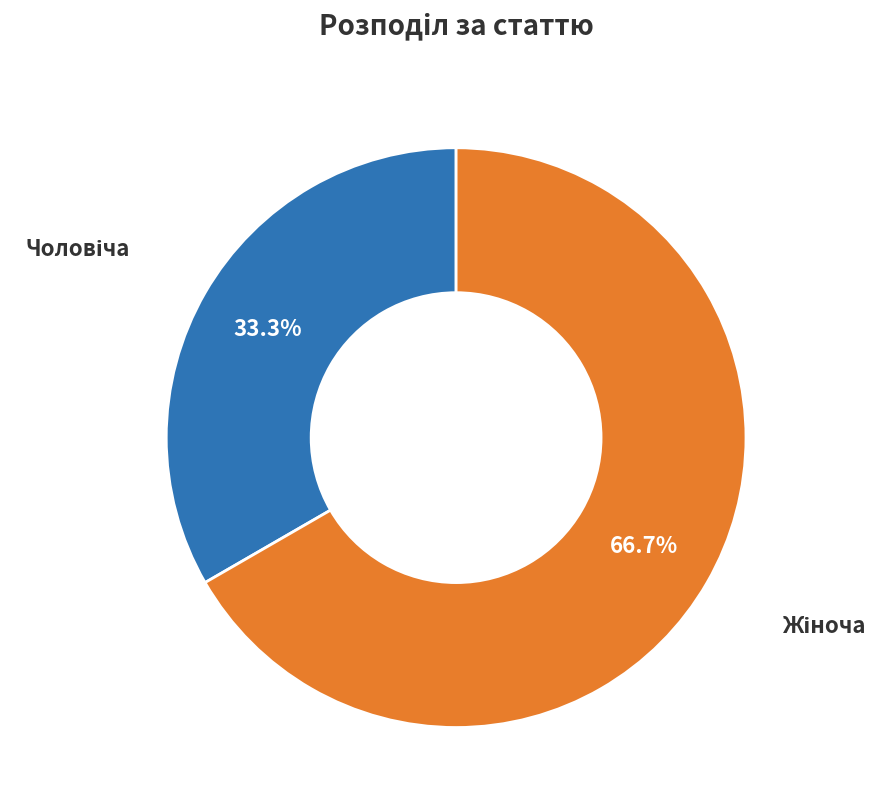

Does any single category account for the majority?

Yes